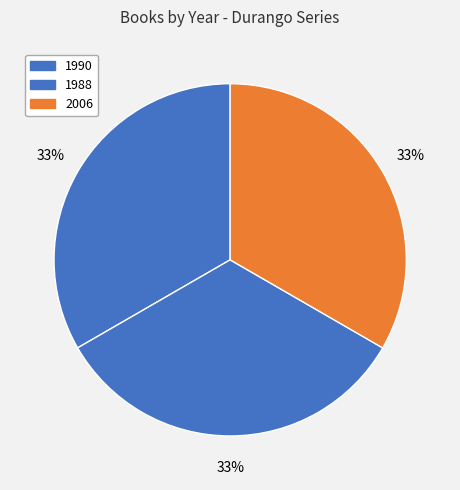

Is there any slice that represents more than half of the pie?

No